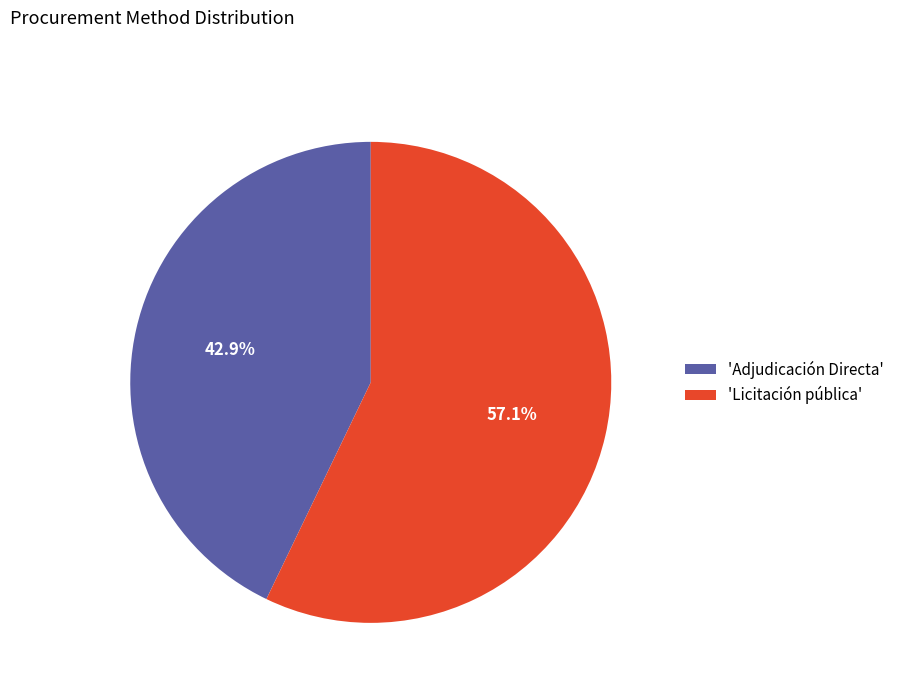

Which has a higher value, 'Licitación pública' or 'Adjudicación Directa'?

'Licitación pública'